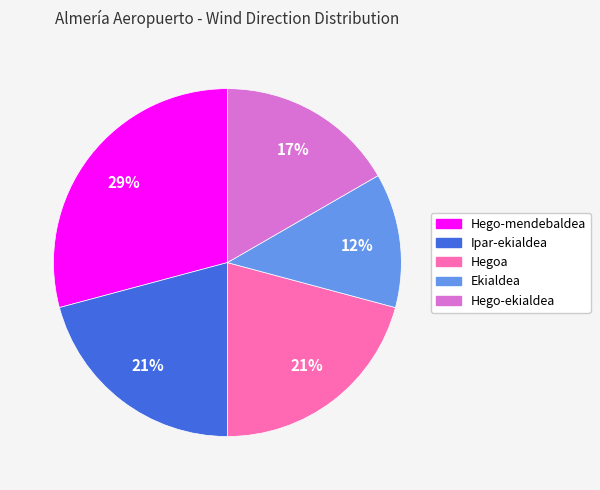

The Ekialdea slice represents 7% of the pie. True or false?

False